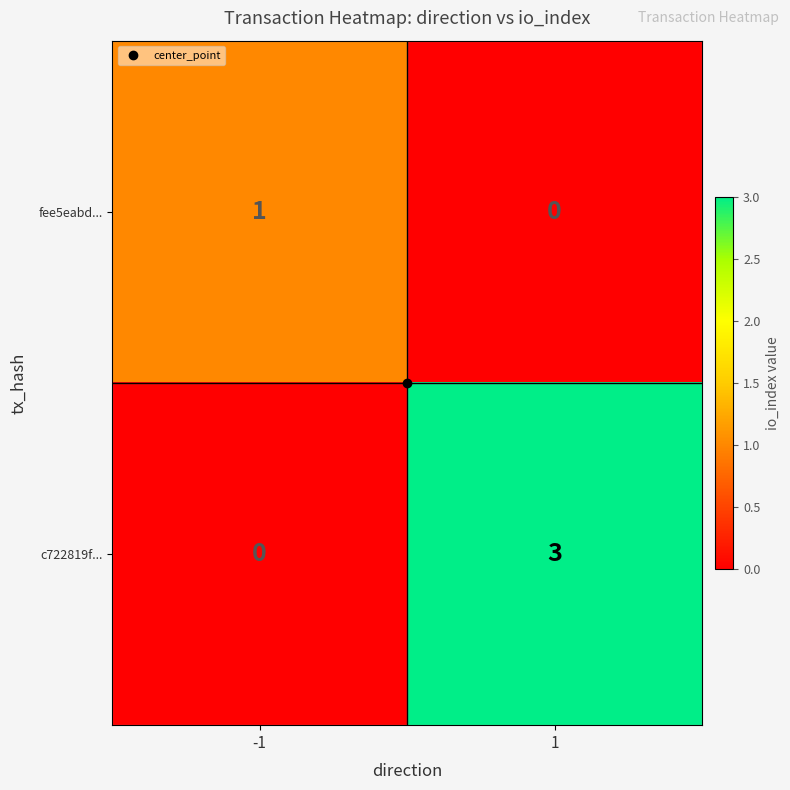

What is the total value across all series at 1?

3